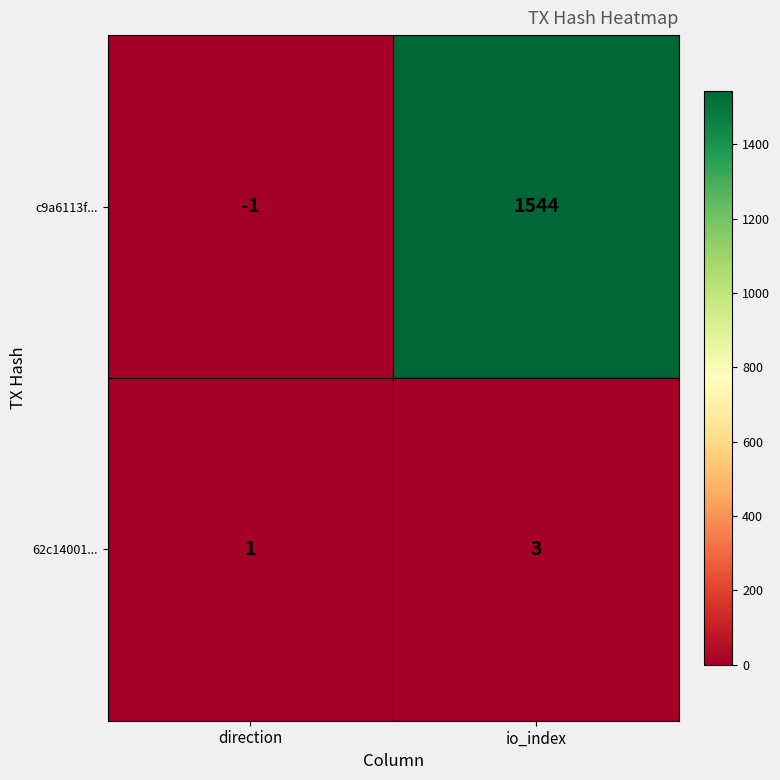

Reading right to left, what are all the values shown in this chart?

c9a6113f...: io_index=1544	direction=-1
62c14001...: io_index=3	direction=1